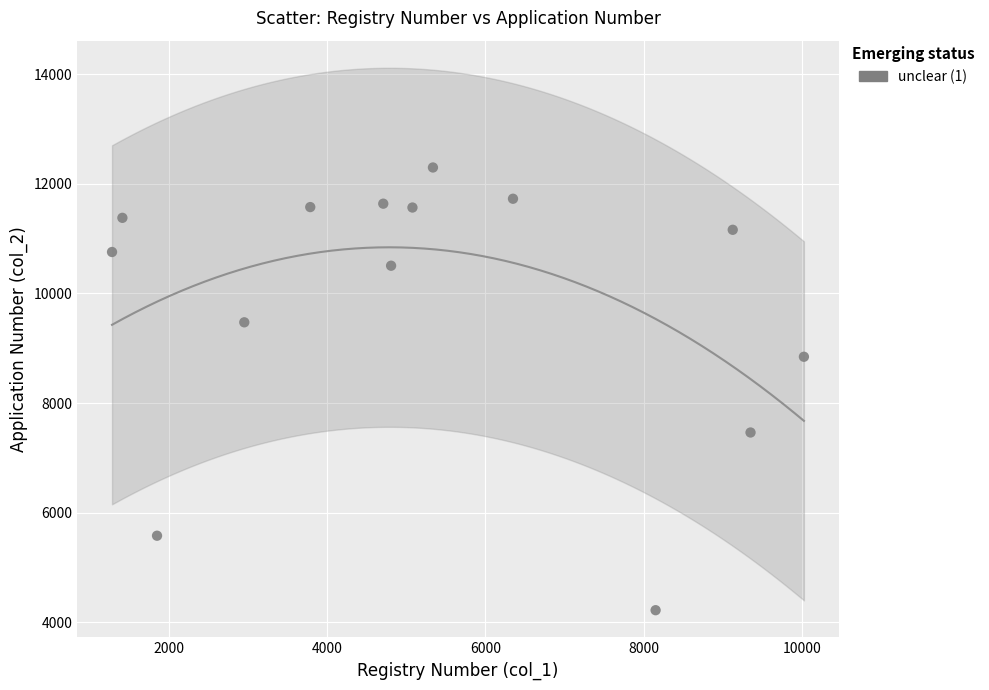

What is the range of X values (max minus min)?

8747